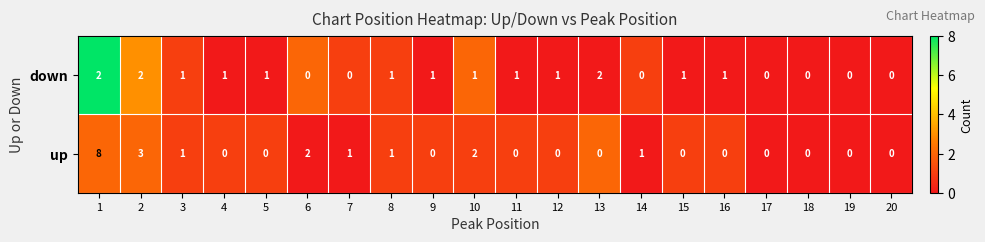

Rank the series at 12 from highest to lowest value.

down, up